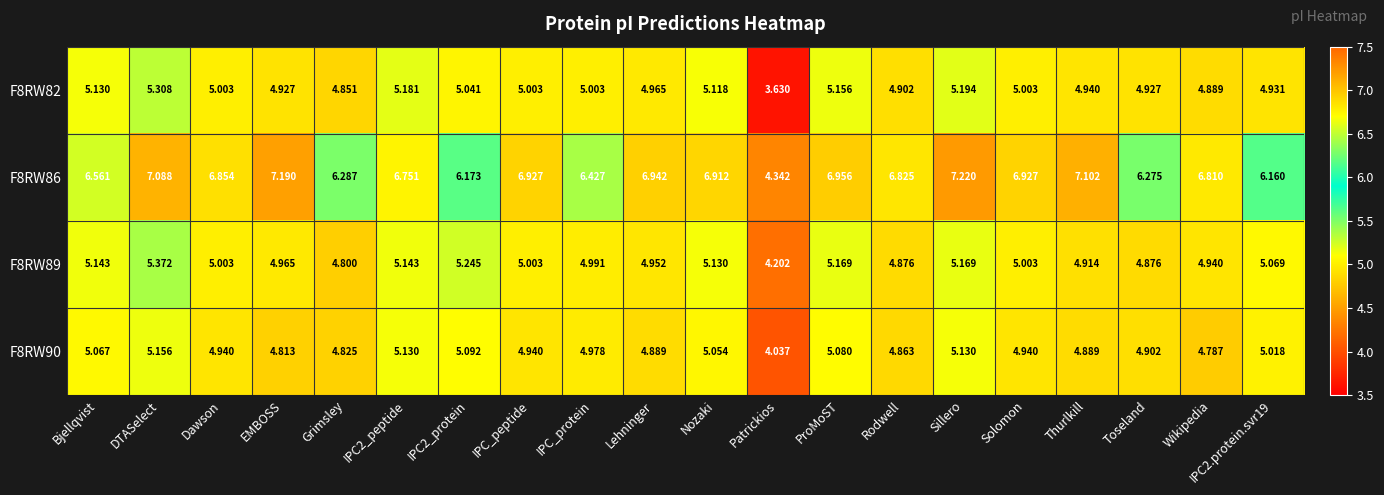

Where is F8RW89 nearest to the value 4?

Patrickios